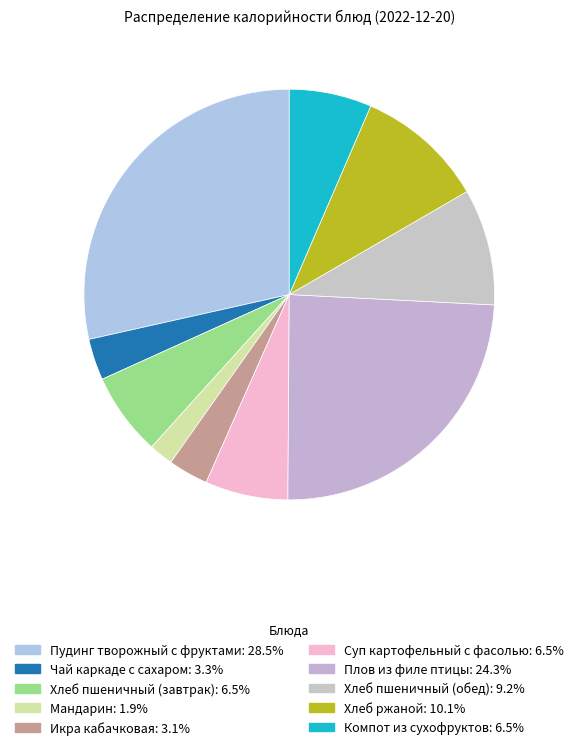

How many segments does this pie chart have?

10